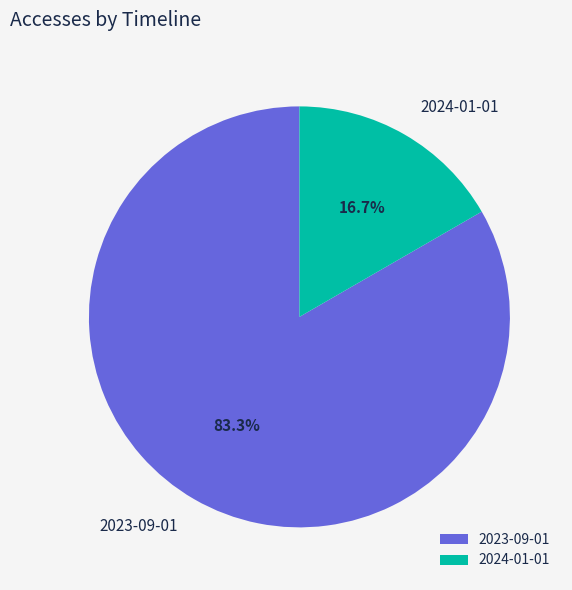

How many segments does this pie chart have?

2